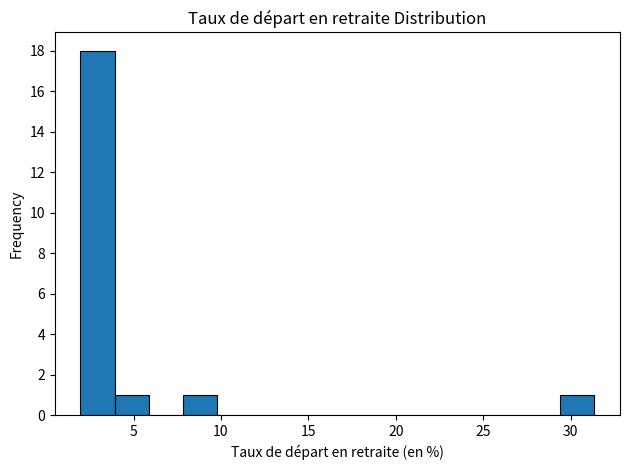

Around what value on the x-axis is the tallest bar? Give the approximate position of its centre, as read against the axis.

3.0